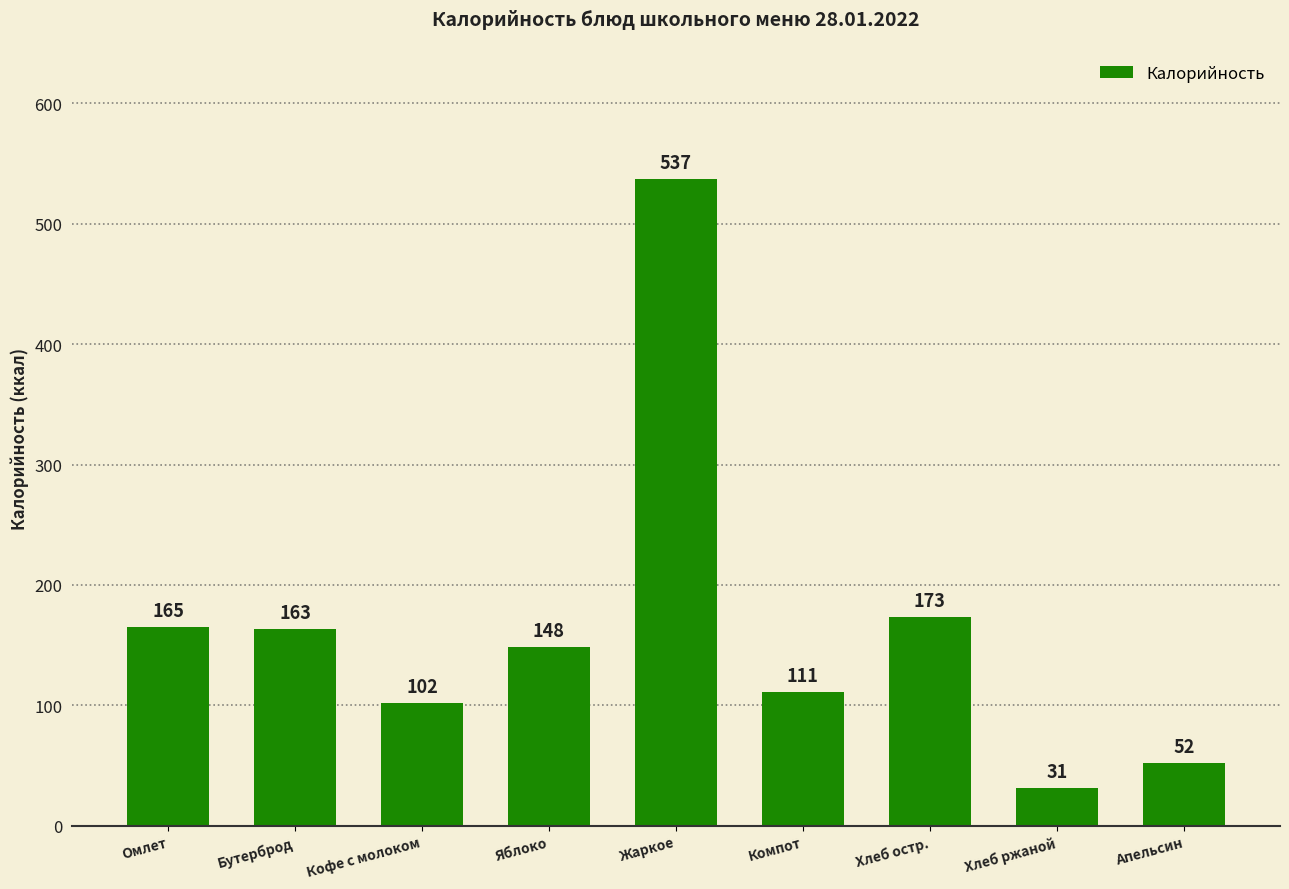

Between Яблоко and Компот, which is larger?

Яблоко